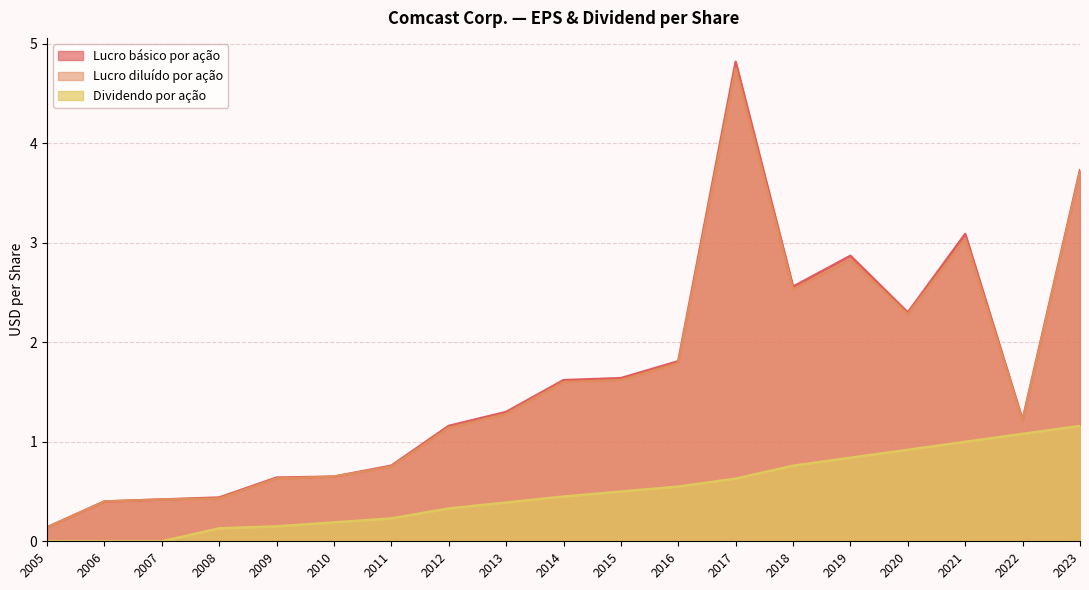

What are all the series names shown in the legend?

Lucro básico por ação, Lucro diluído por ação, Dividendo por ação